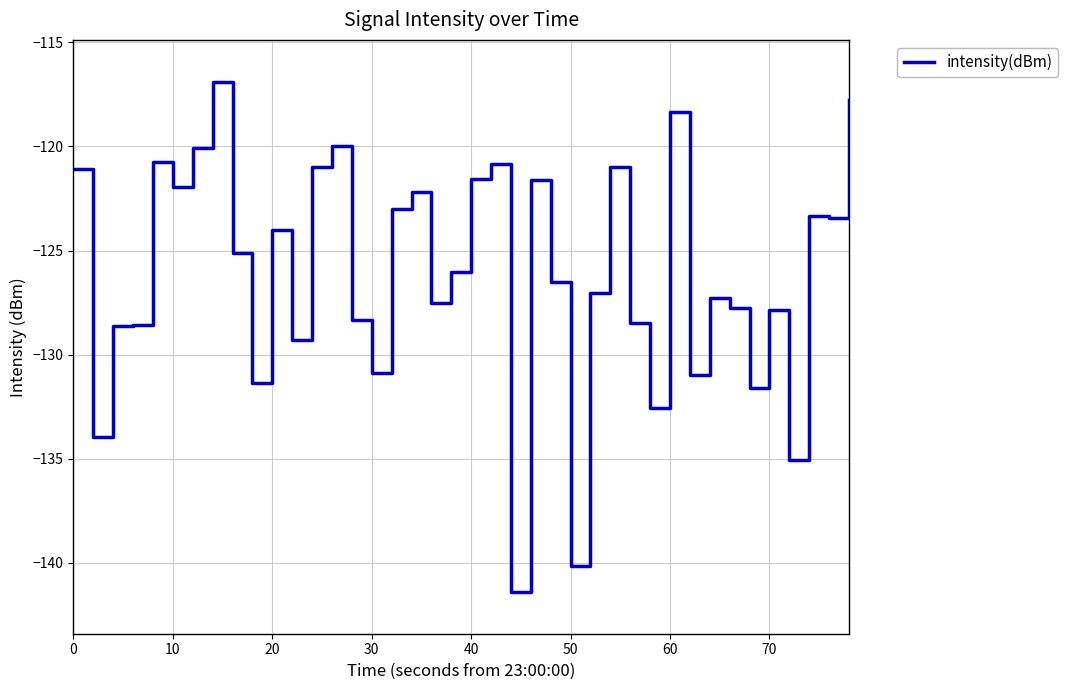

Is this an area chart (filled region under the line)?

No